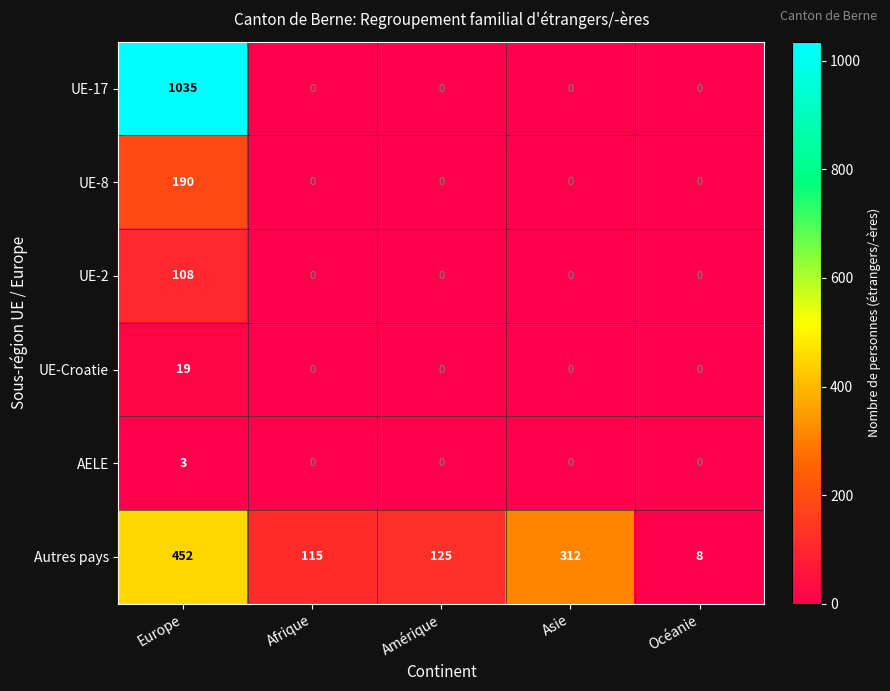

The Autres pays series shows 312 at Asie. True or false?

True